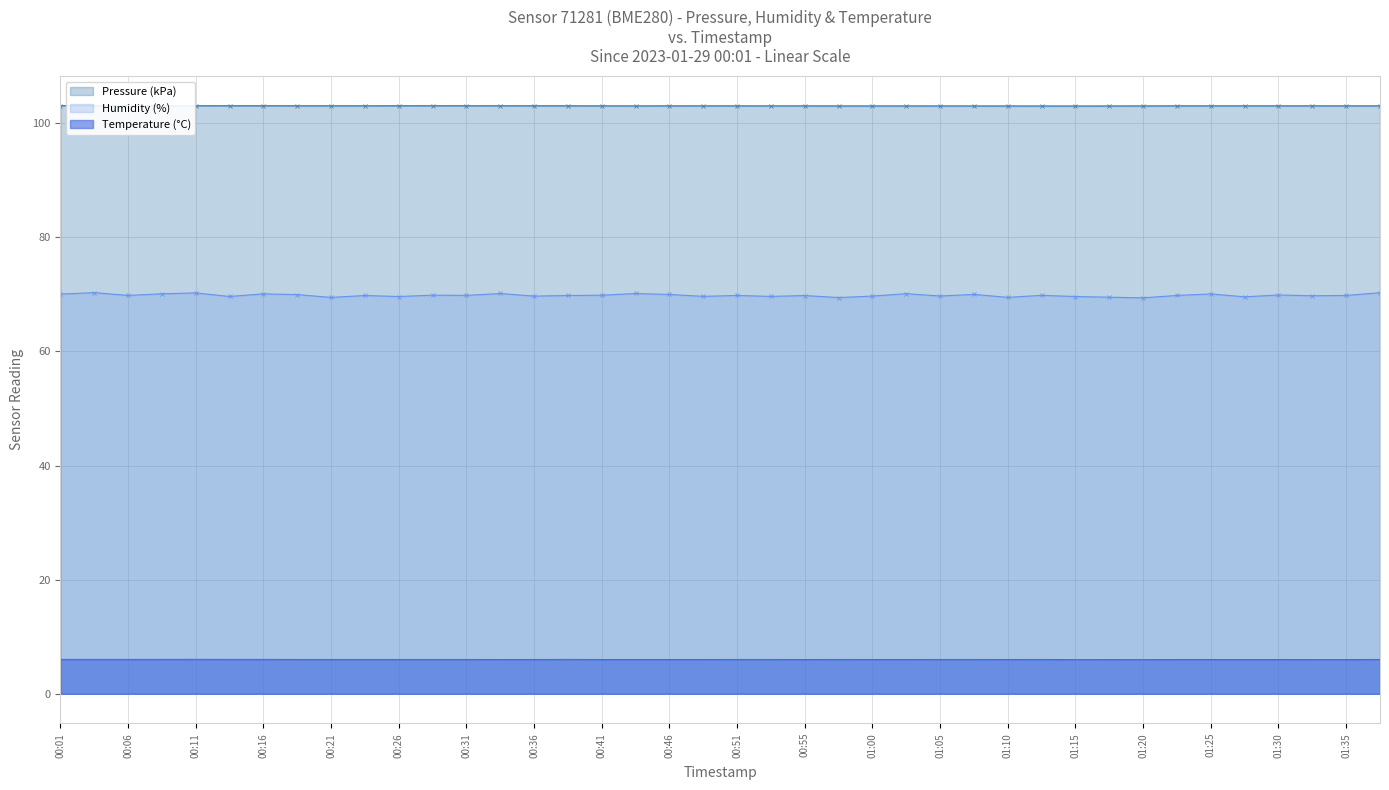

What is the difference between the Humidity values at 01:37 and 00:01?

0.2